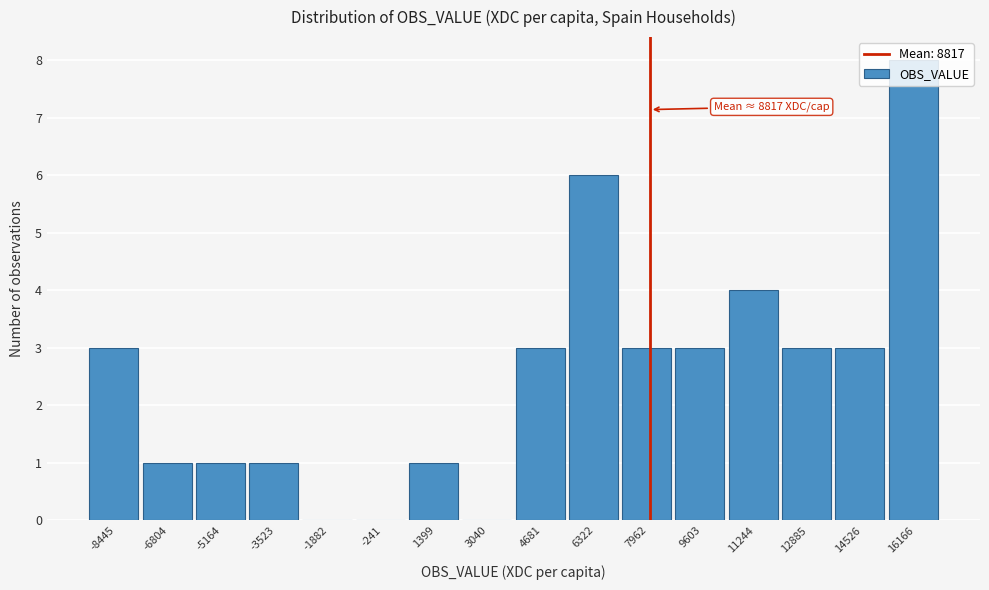

Approximately how many times larger is the value at 16166 compared to 9603?

2.7